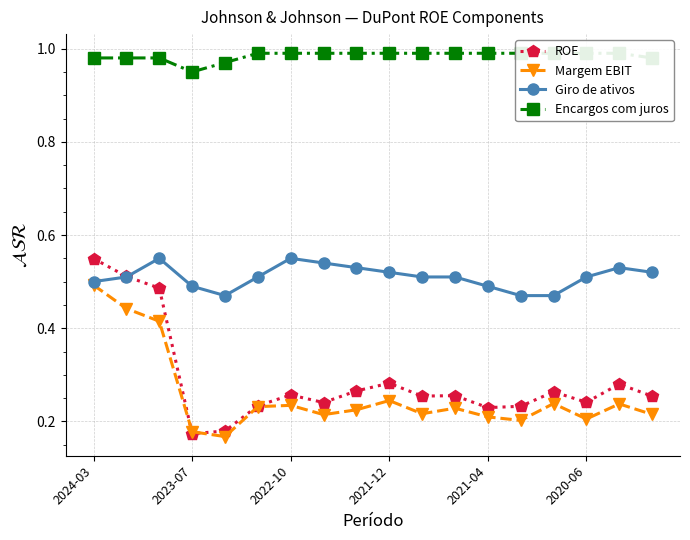

Rank the series by their maximum value, from lowest to highest.

Margem EBIT, ROE, Giro de ativos, Encargos com juros